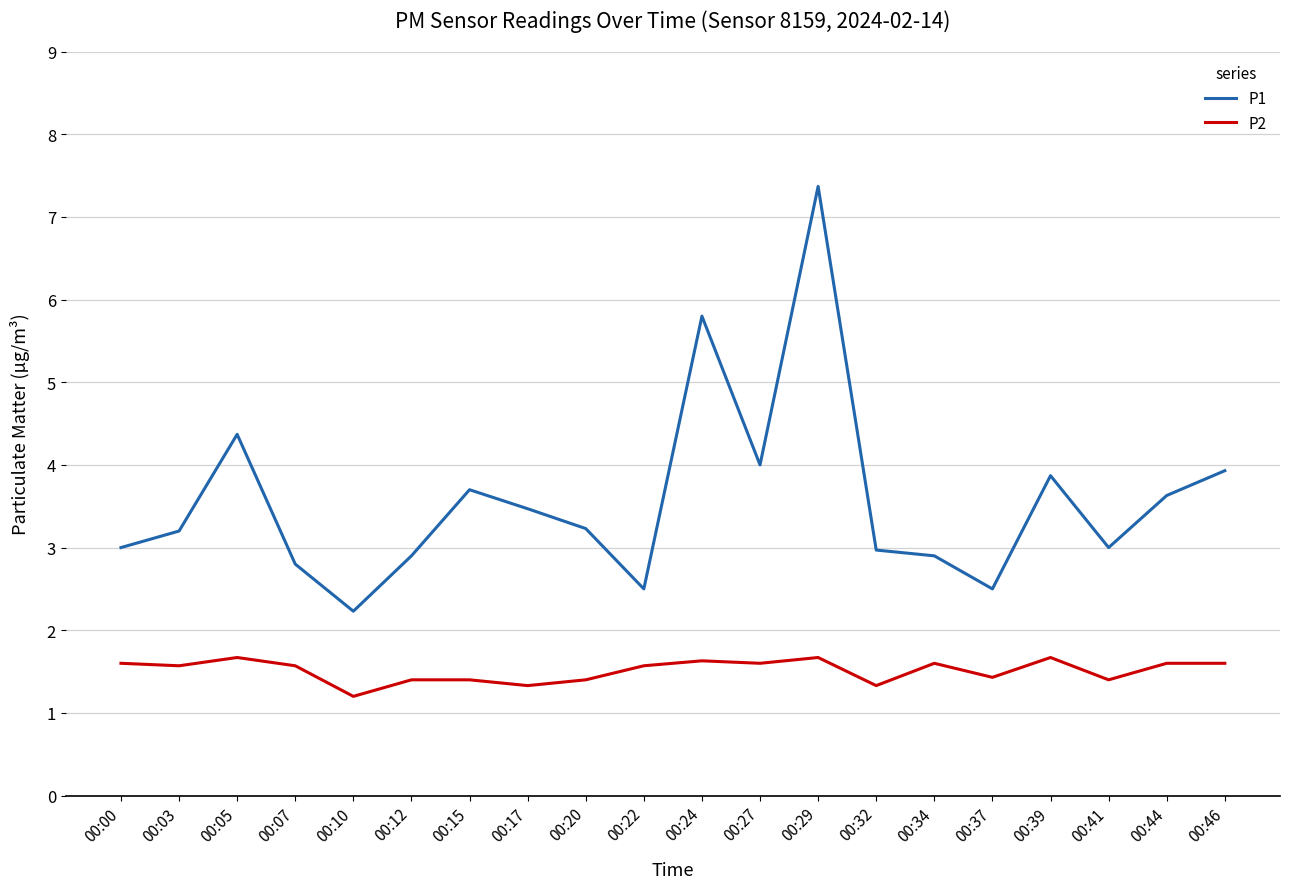

What is the difference between the maximum and minimum values in the P1 series?

5.1